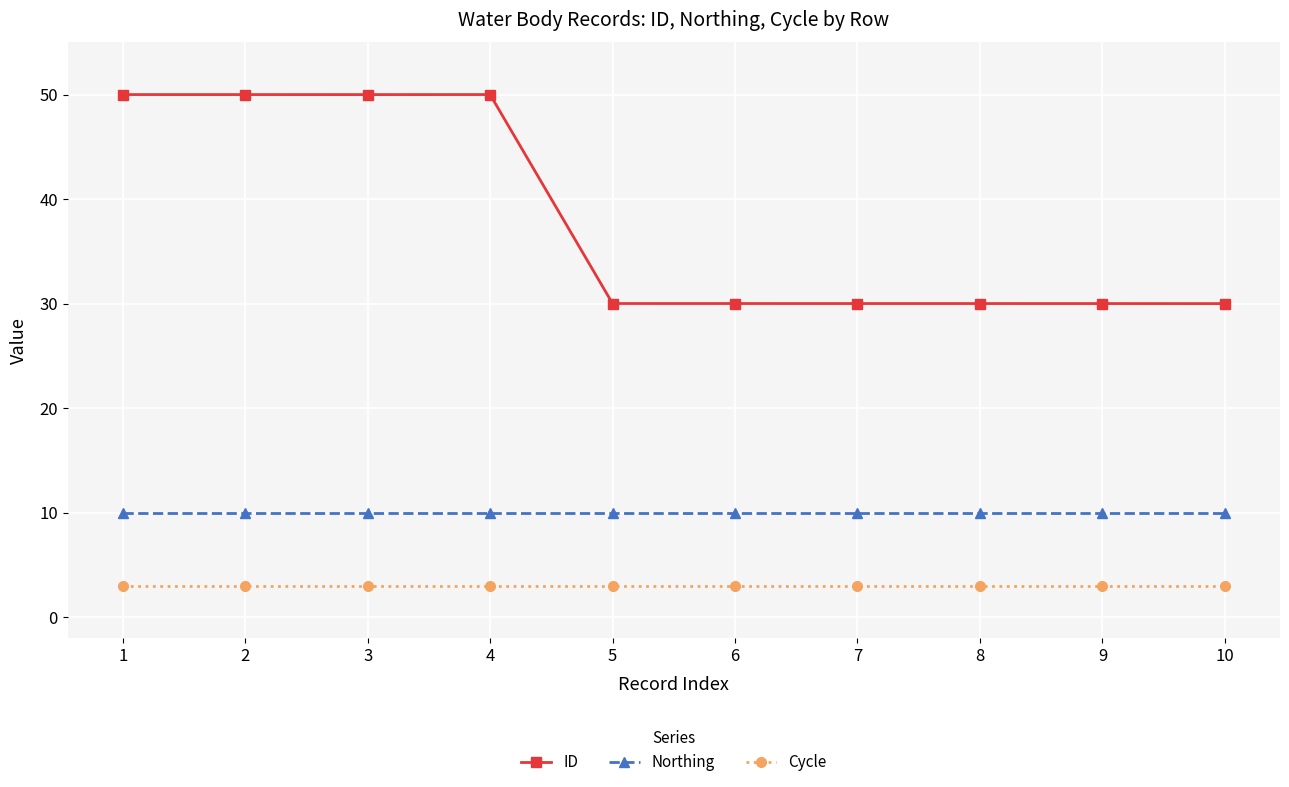

What is the maximum value for Northing?

10.0